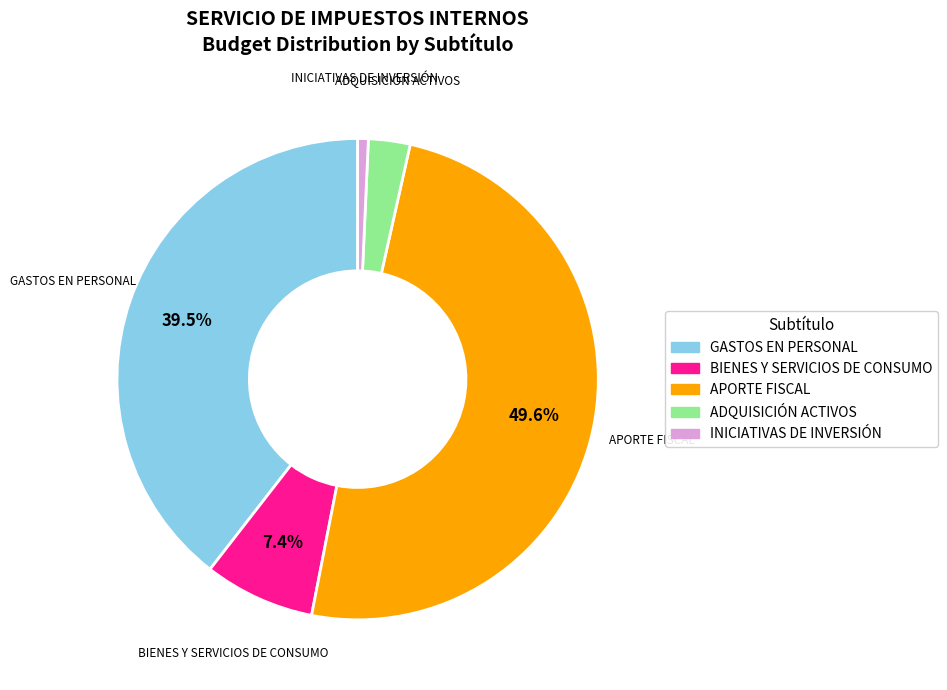

Is there any slice that represents more than half of the pie?

No